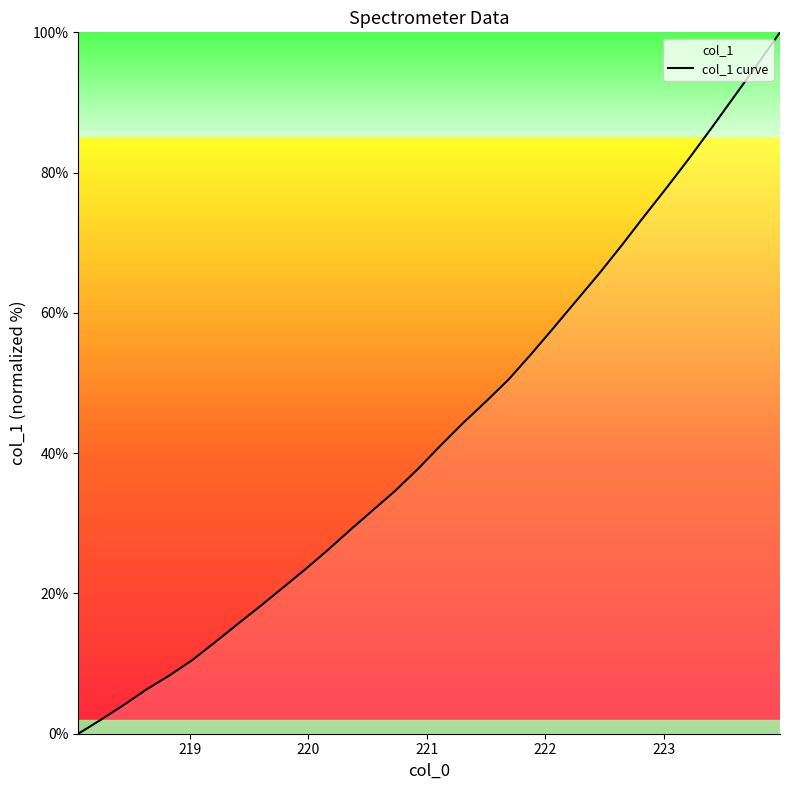

What is the maximum value shown in the chart?

100.0